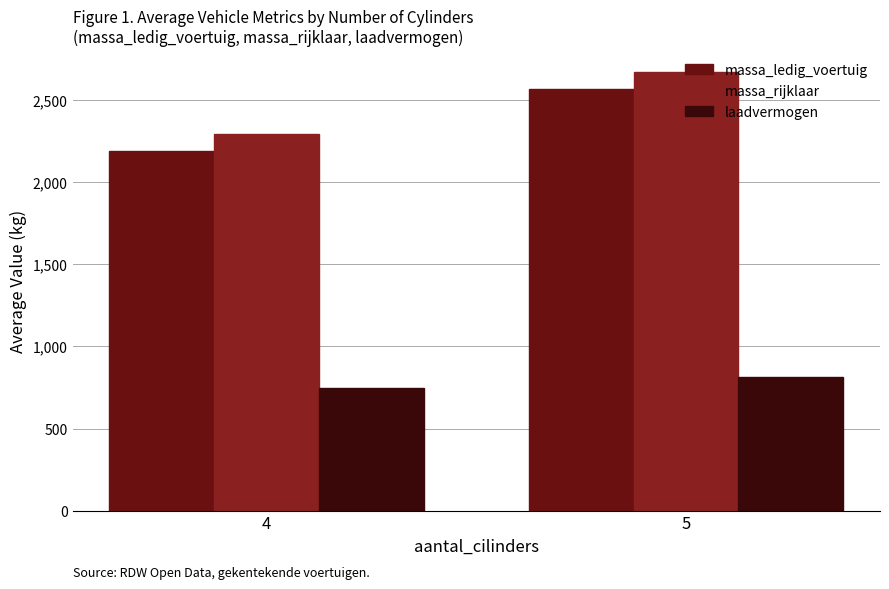

True or false: massa_ledig_voertuig has a value of 1319 at 4.

False